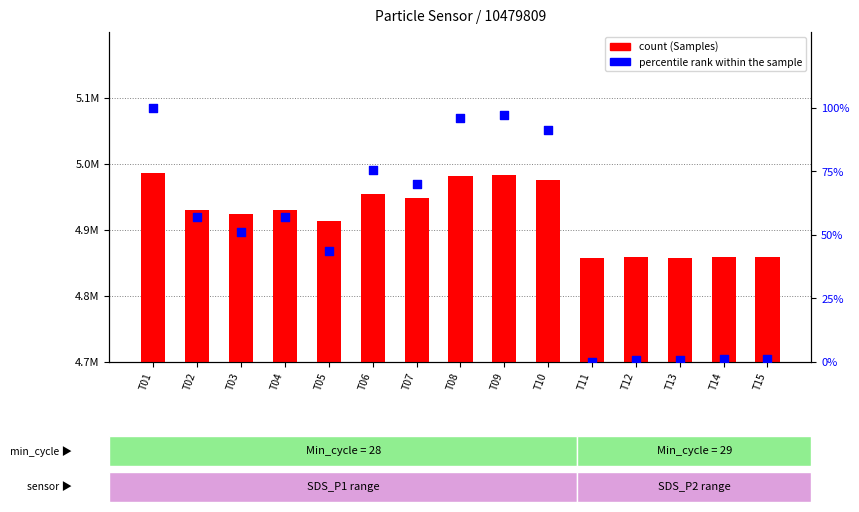

Which series reaches the maximum Y coordinate?

Samples